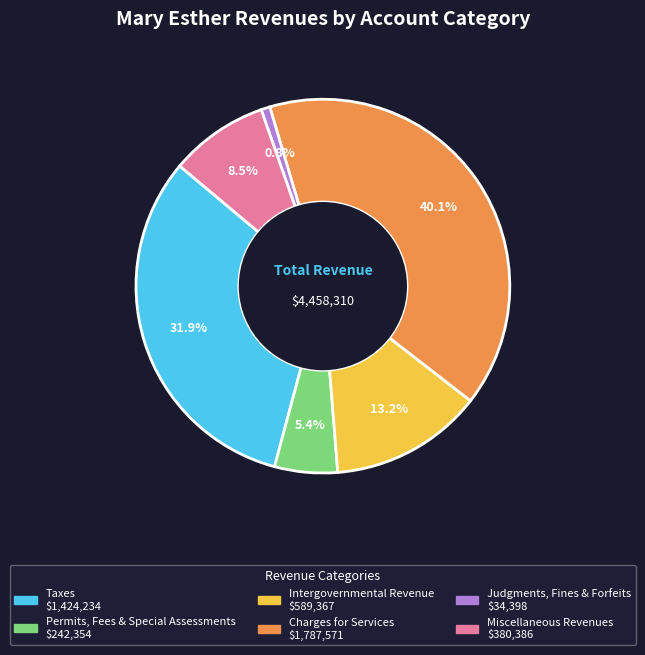

The Taxes slice represents 32% of the pie. True or false?

True